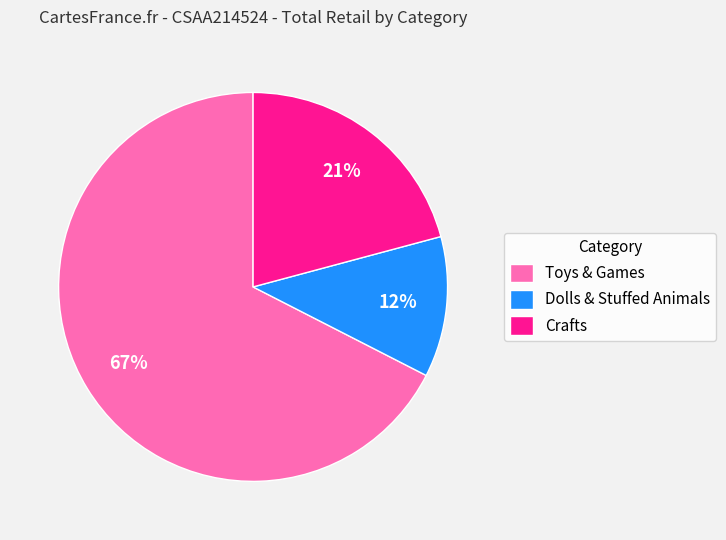

To the nearest percent, what is the combined percentage of Crafts and Dolls & Stuffed Animals?

33%